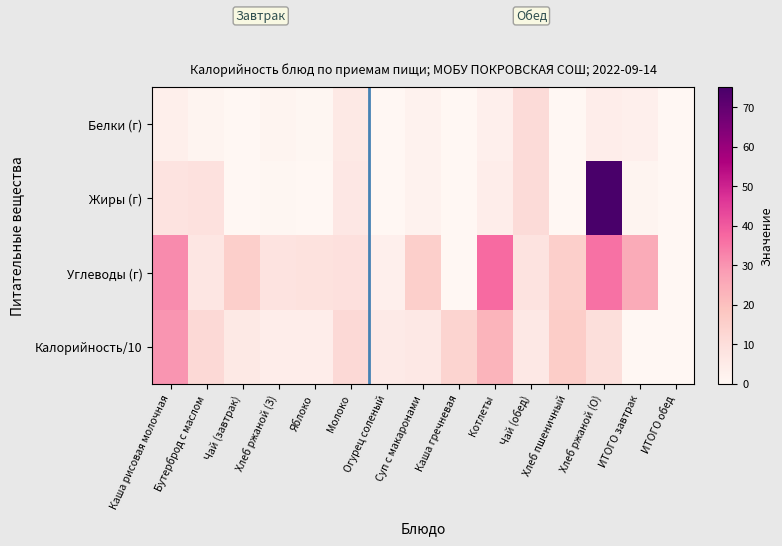

Which series has the largest range (max minus min)?

Жиры (г)